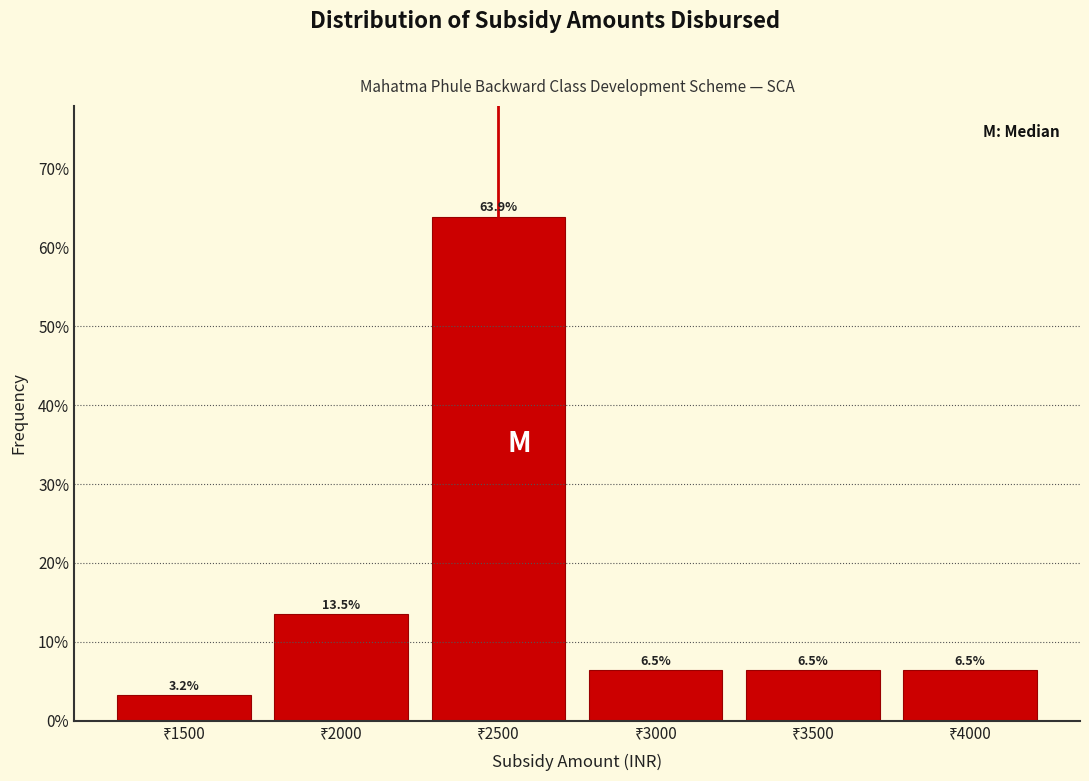

Reading left to right, list every bar in this chart as the range it spans on the x-axis followed by its height.

1250 to 1750: 3.2
1750 to 2250: 13.5
2250 to 2750: 63.9
2750 to 3250: 6.5
3250 to 3750: 6.5
3750 to 4250: 6.5